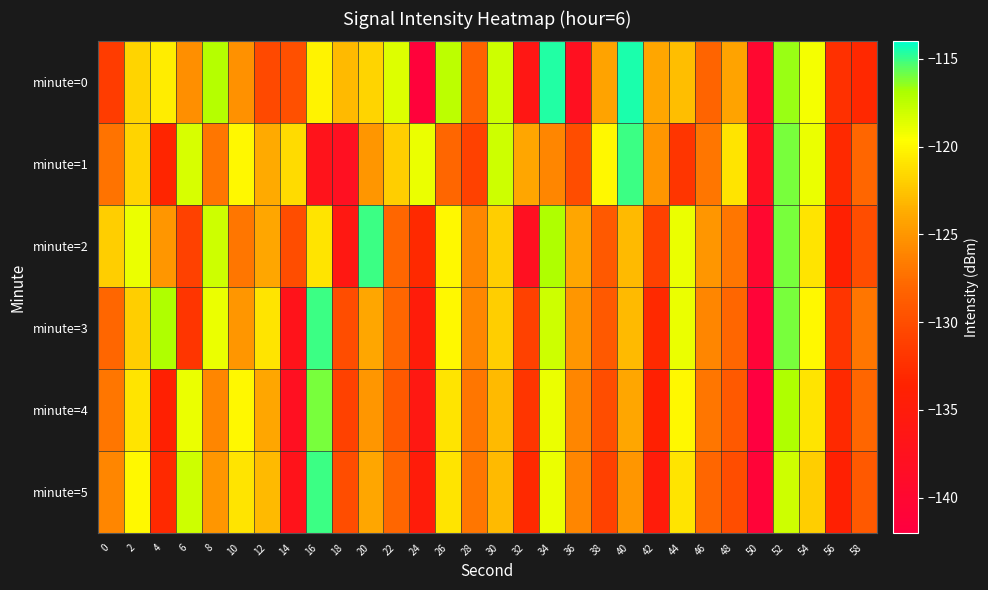

Rank the series by their maximum value, from highest to lowest.

minute=0, minute=1, minute=2, minute=3, minute=5, minute=4